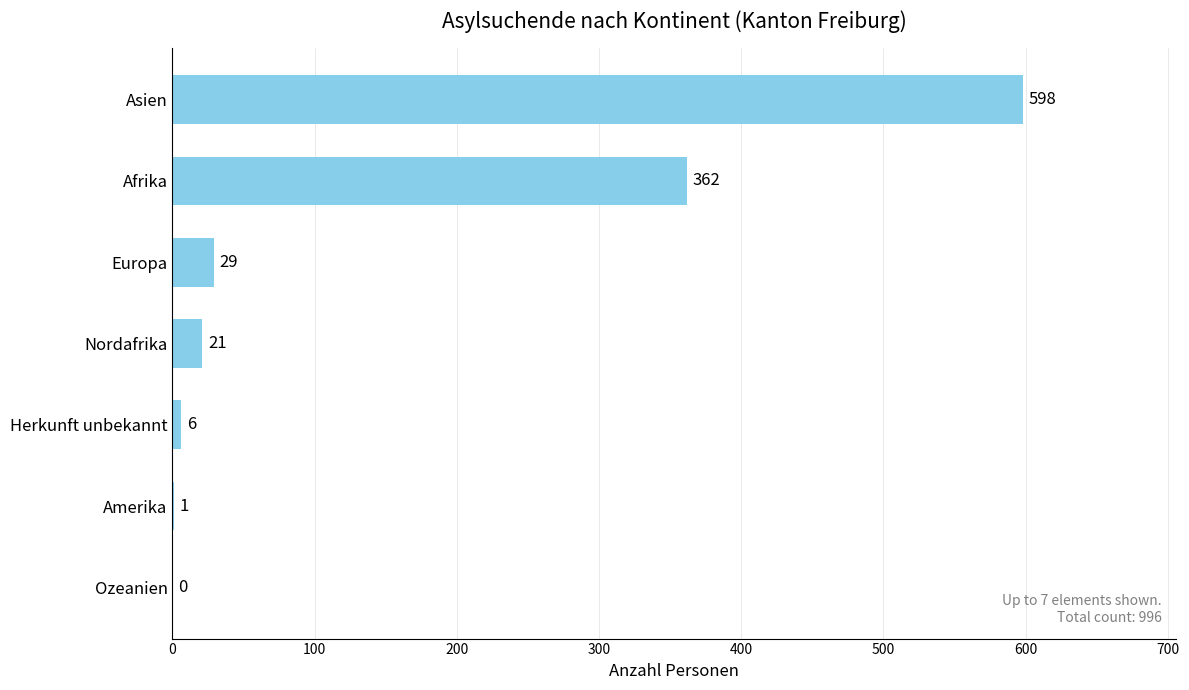

What is the sum of the values at Herkunft unbekannt and Asien?

604